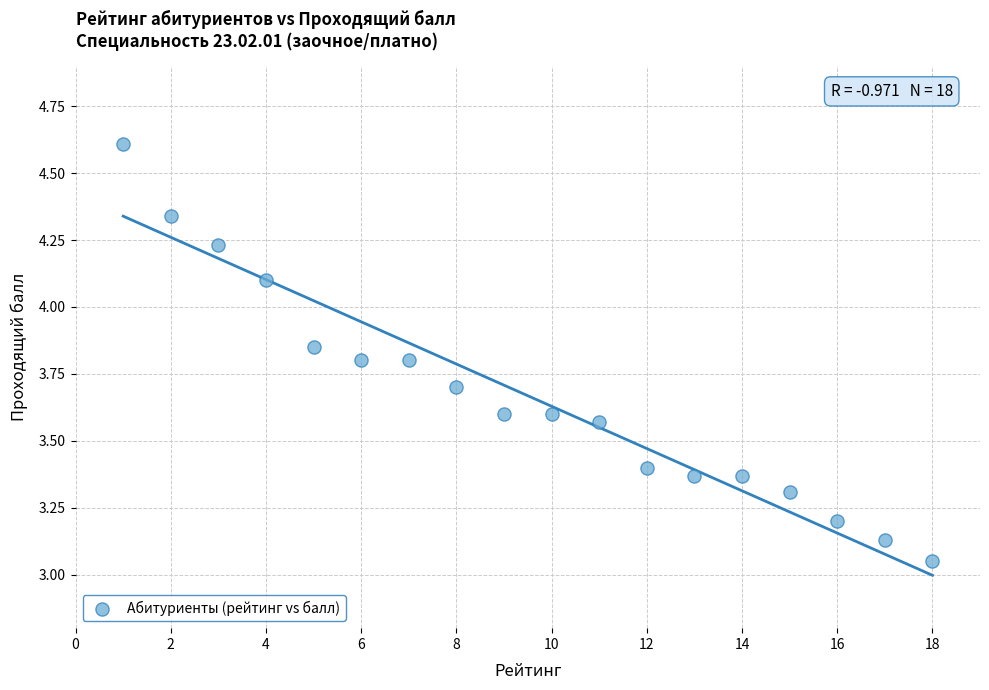

What is the range of Y values (max minus min)?

1.6